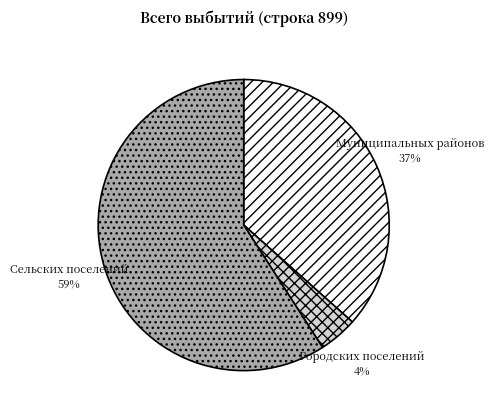

Does any single category account for the majority?

Yes